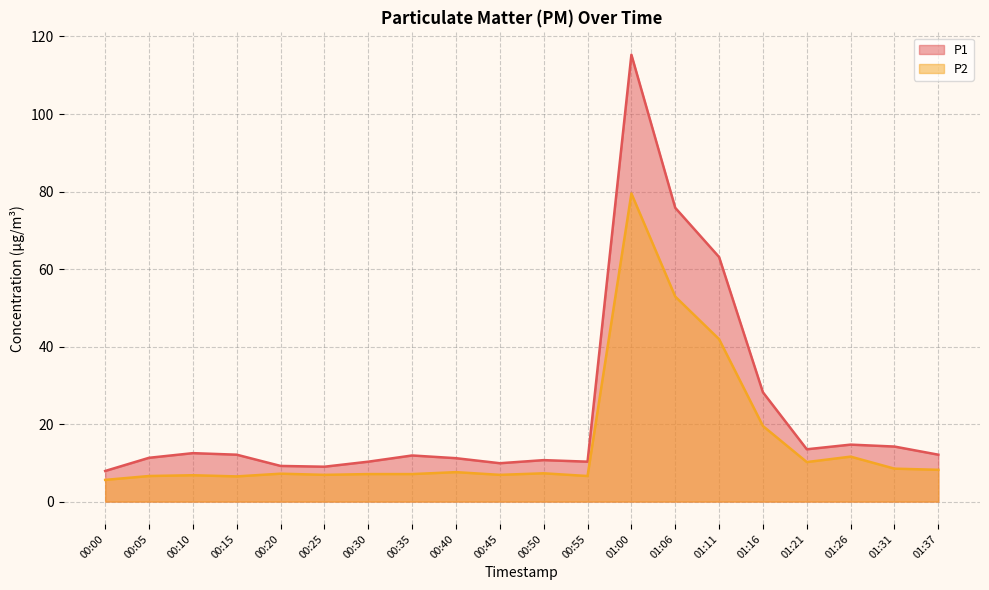

What is the value of the P2 point at the 18th from the left?

11.6